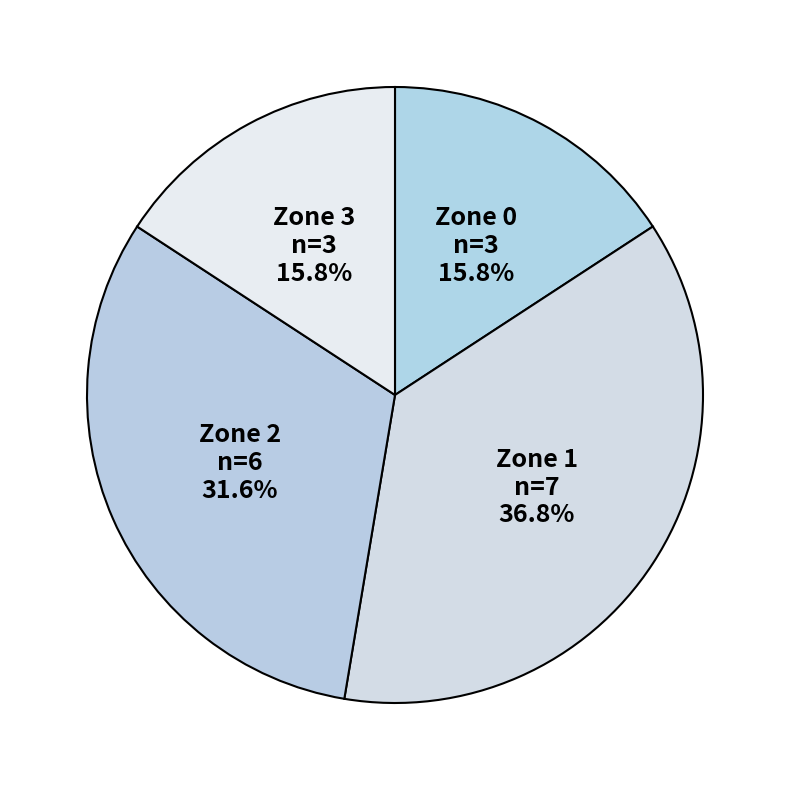

Does any single category account for the majority?

No